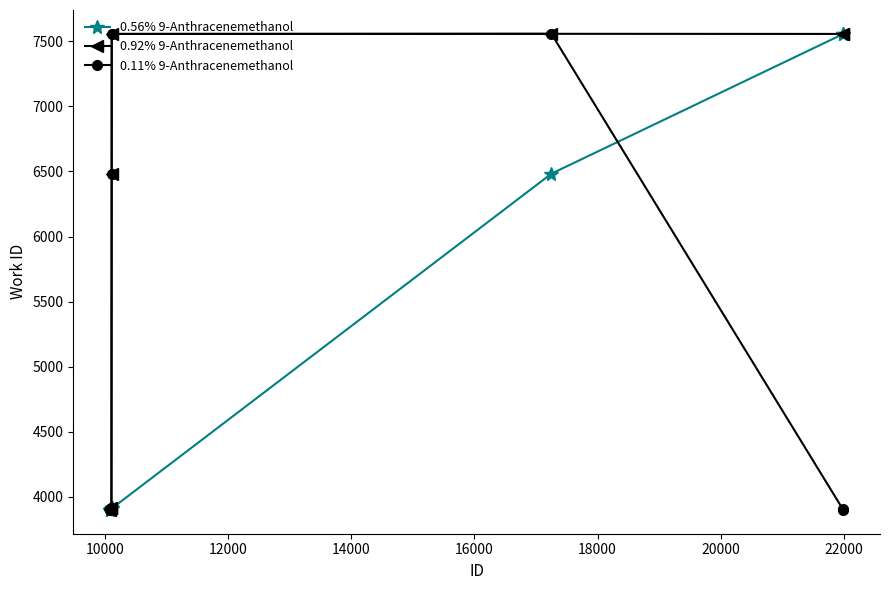

What is the maximum value for 0.11% 9-Anthracenemethanol?

7558